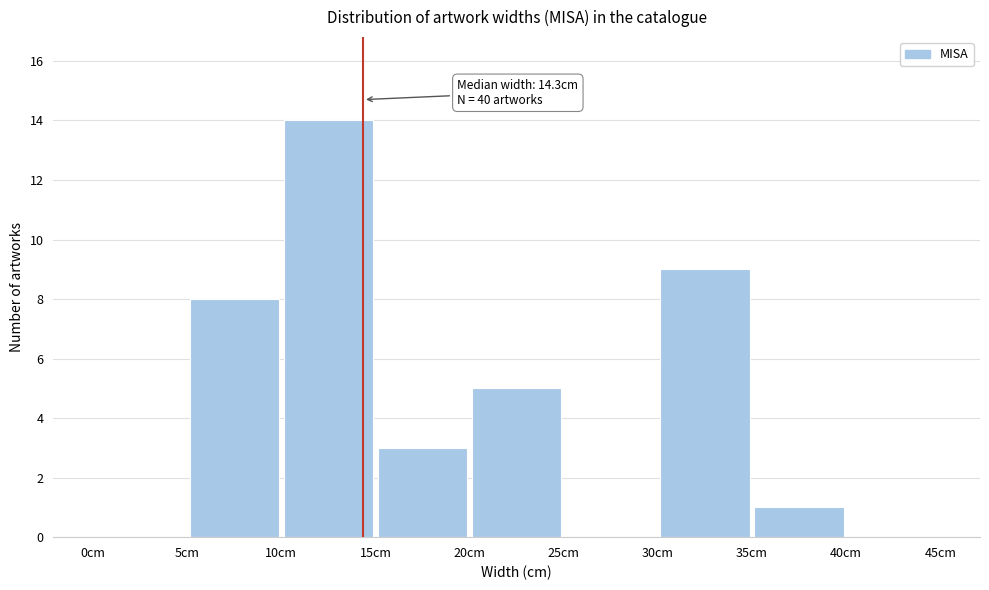

Which range on the x-axis has the tallest bar?

10 to 15